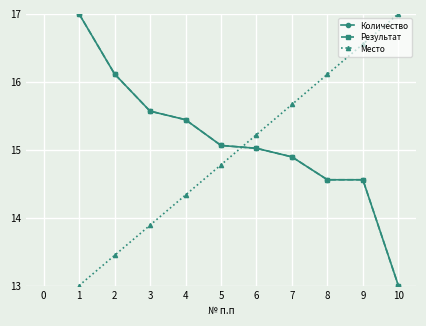

What is the difference between the second highest and second lowest values in the Место series?

3.1